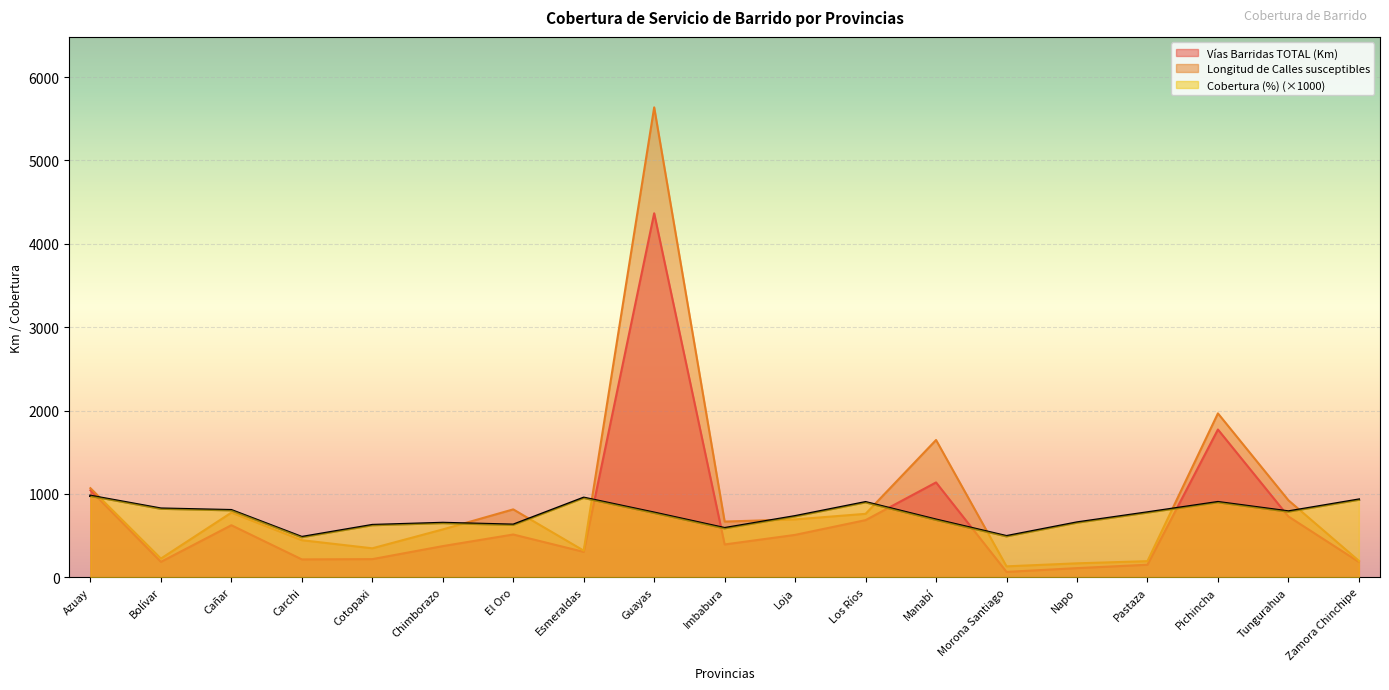

What is the spread (max minus min) of values at Los Ríos?

214.8